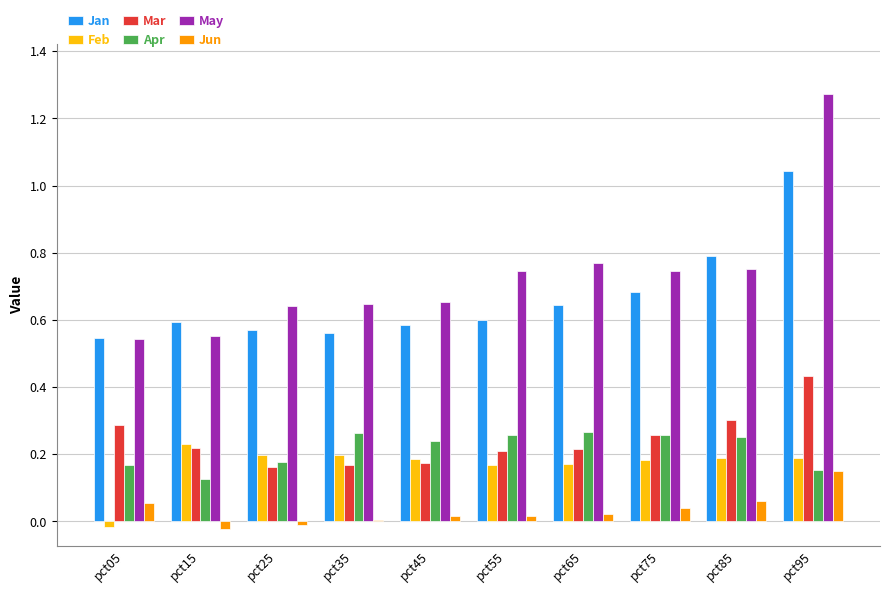

How many groups of bars are there?

10